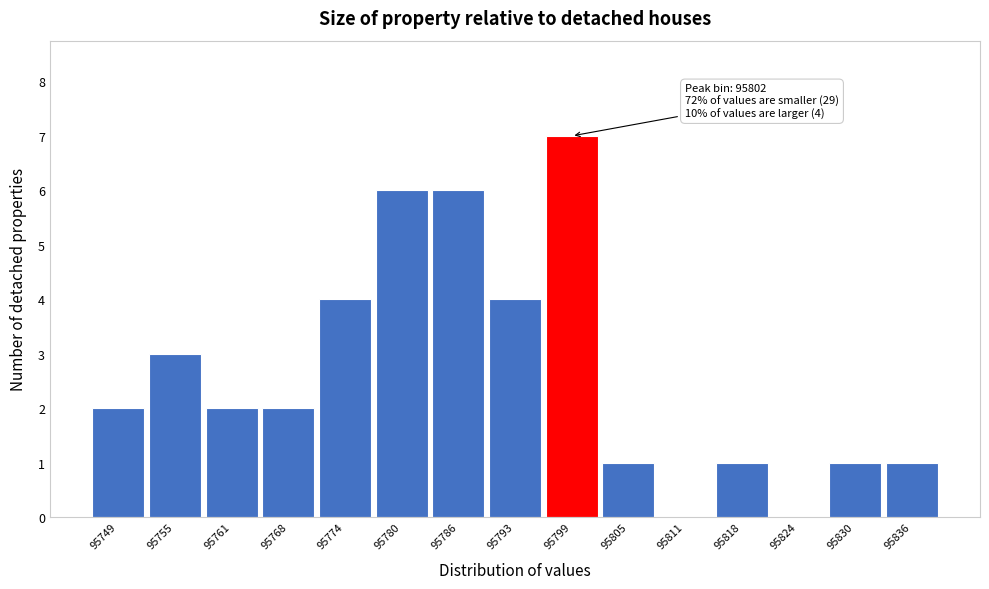

Reading left to right, transcribe all the data shown in this chart.

95749=2	95755=3	95761=2	95768=2	95774=4	95780=6	95786=6	95793=4	95799=7	95805=1	95811=0	95818=1	95824=0	95830=1	95836=1